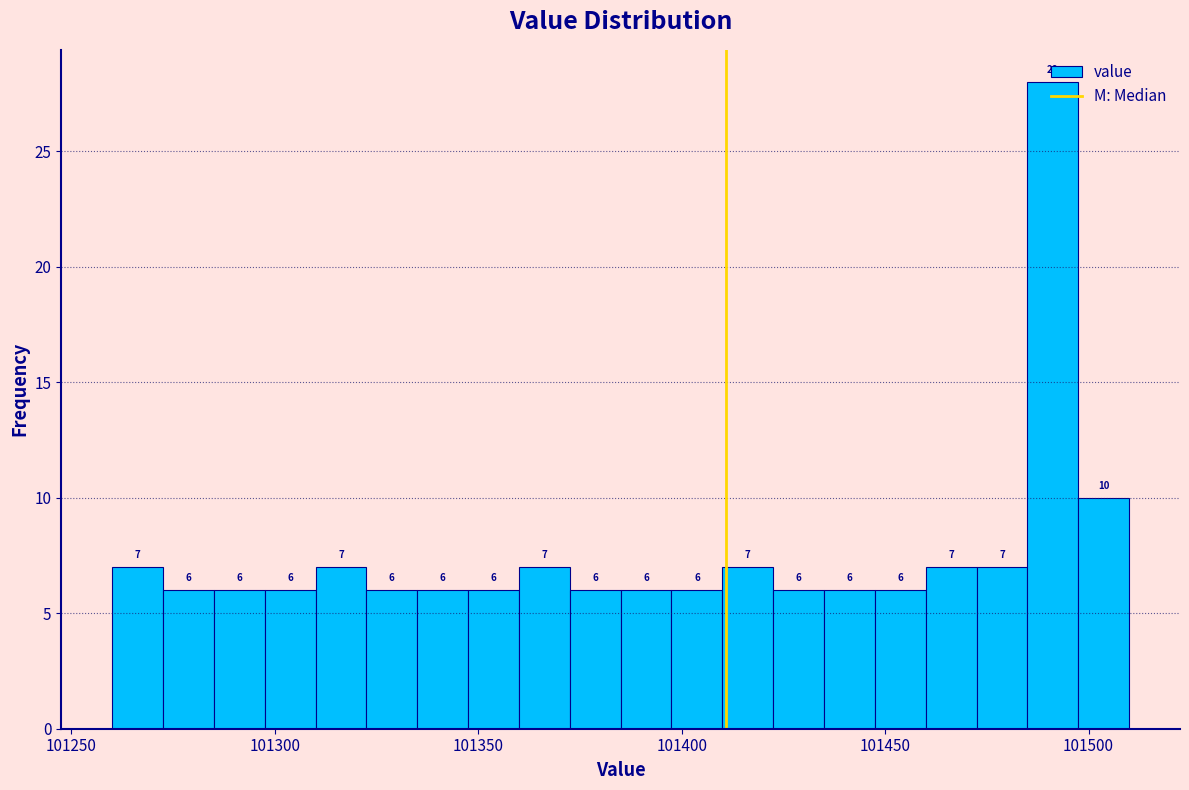

Read against the x-axis, roughly where is the centre of the tallest bar?

101490